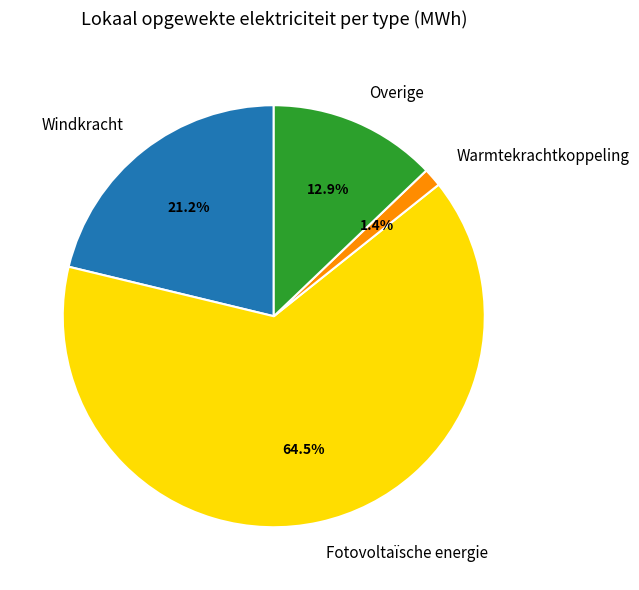

What percentage is the Warmtekrachtkoppeling slice, to the nearest percent?

1%